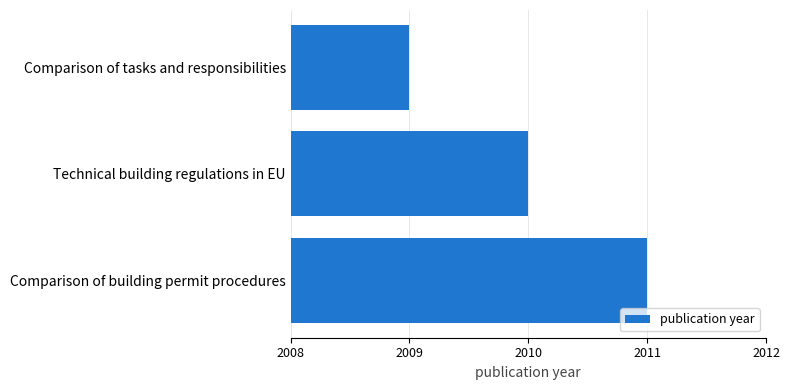

The chart shows a value of 2010 at Technical building regulations in EU. True or false?

True